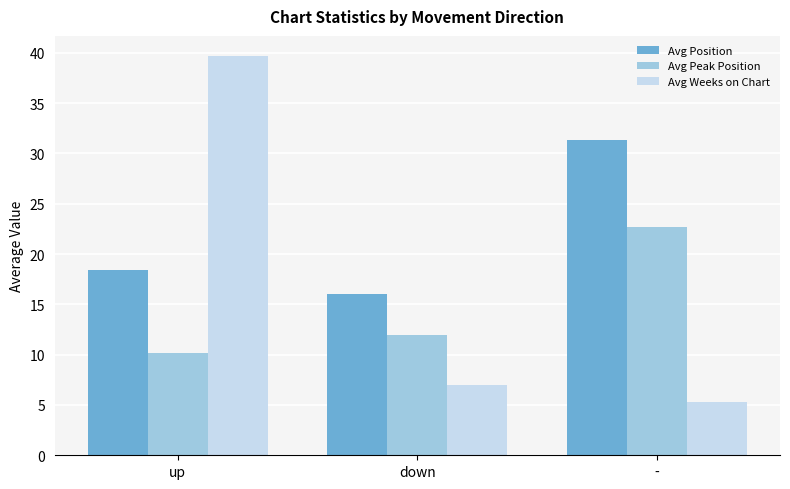

What is the value of the Avg Peak Position bar at the 2nd from the left?

12.0